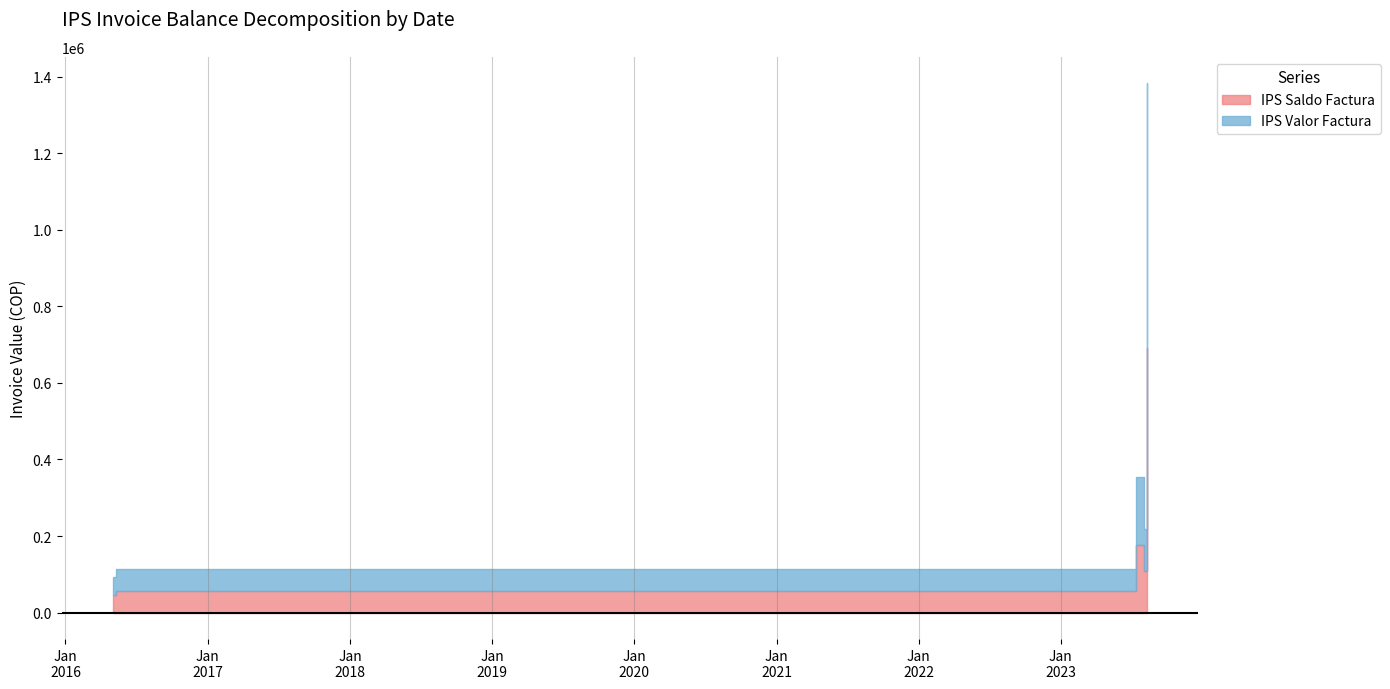

List the labels in order of IPS Valor Factura value, smallest first.

2016-05-03, 2016-05-09, 2023-08-02, 2023-07-13, 2023-08-10